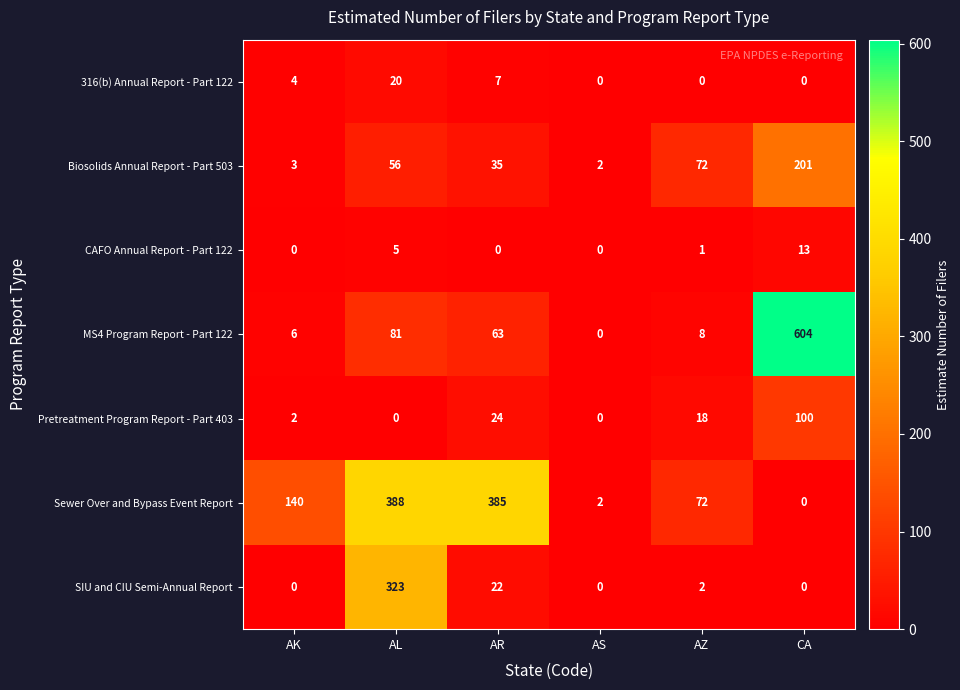

List the series in order of their peak value, lowest first.

CAFO Annual Report - Part 122, 316(b) Annual Report - Part 122, Pretreatment Program Report - Part 403, Biosolids Annual Report - Part 503, SIU and CIU Semi-Annual Report, Sewer Over and Bypass Event Report, MS4 Program Report - Part 122